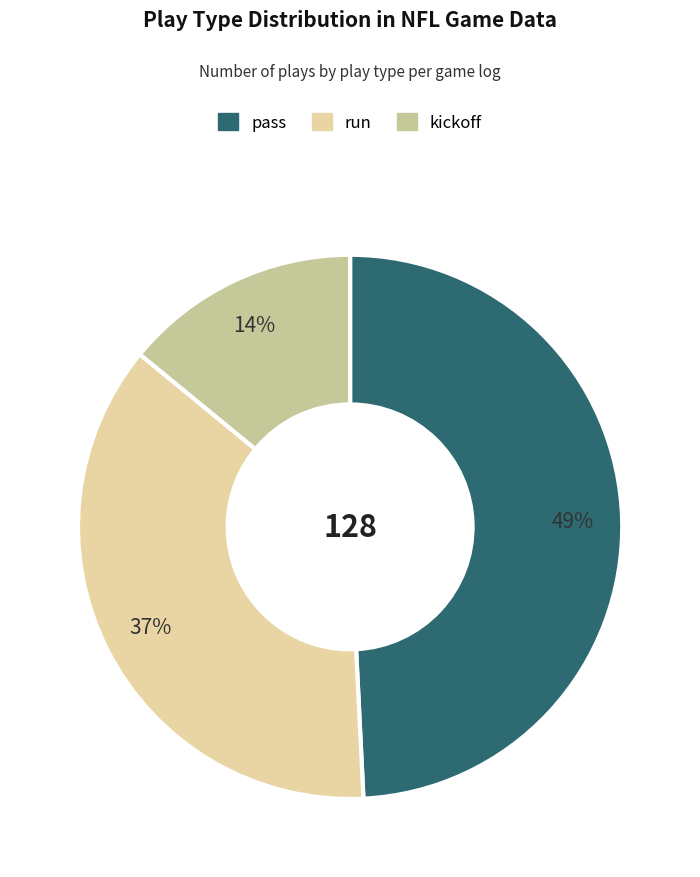

True or false: pass accounts for 37% of the total.

False